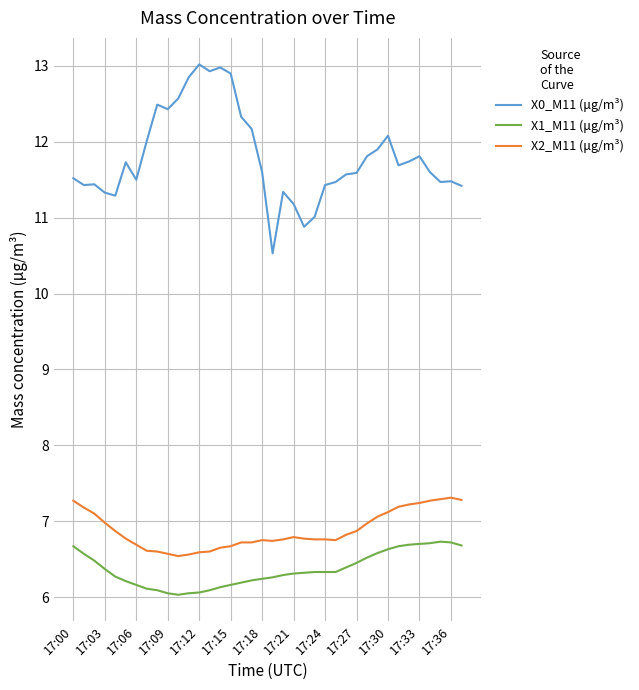

Which series has the largest range (max minus min)?

X0_M11 (μg/m³)